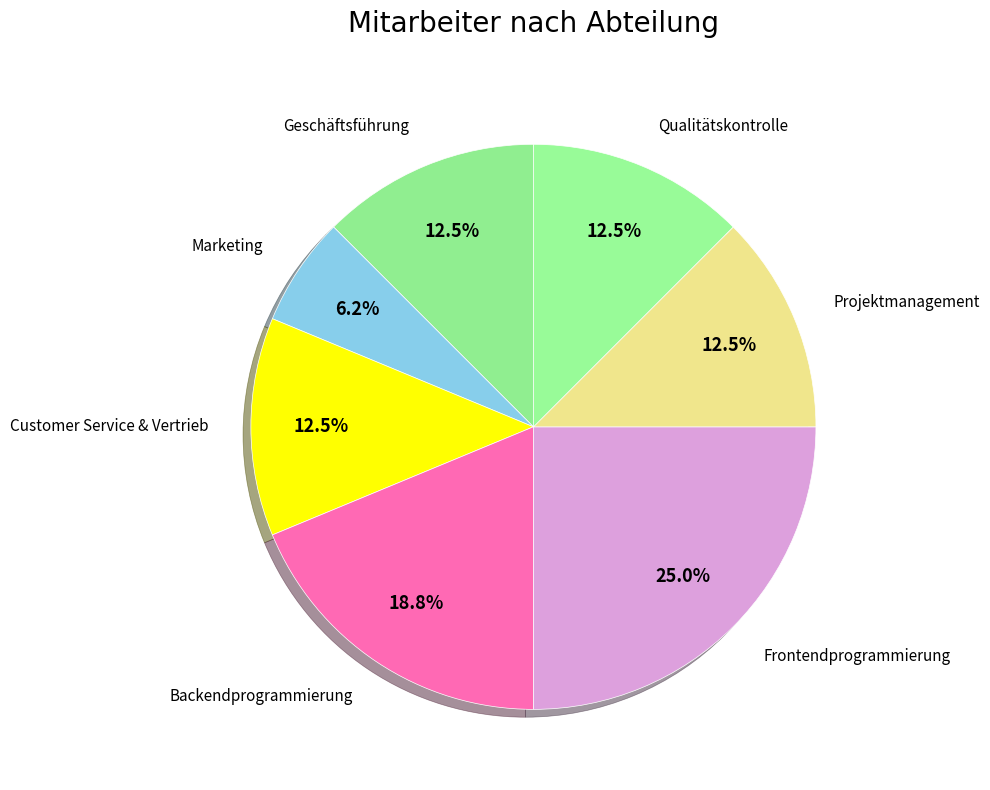

What is the largest slice in the pie chart?

Frontendprogrammierung